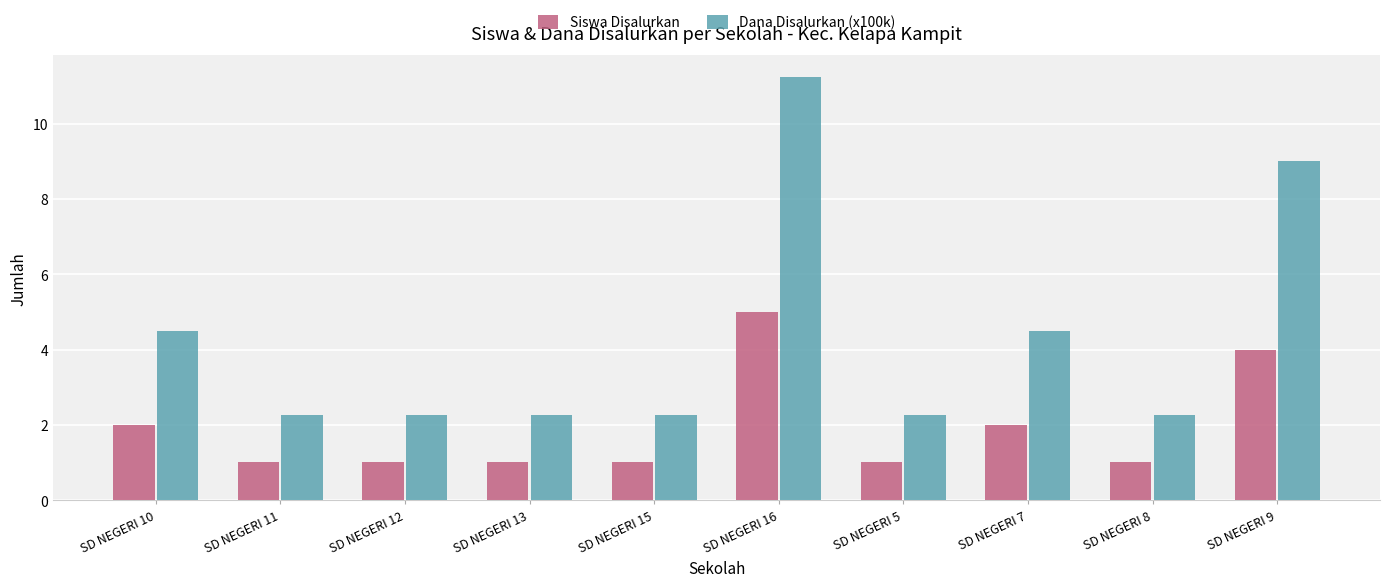

Count the Siswa Disalurkan values in the range 1 to 2.

8